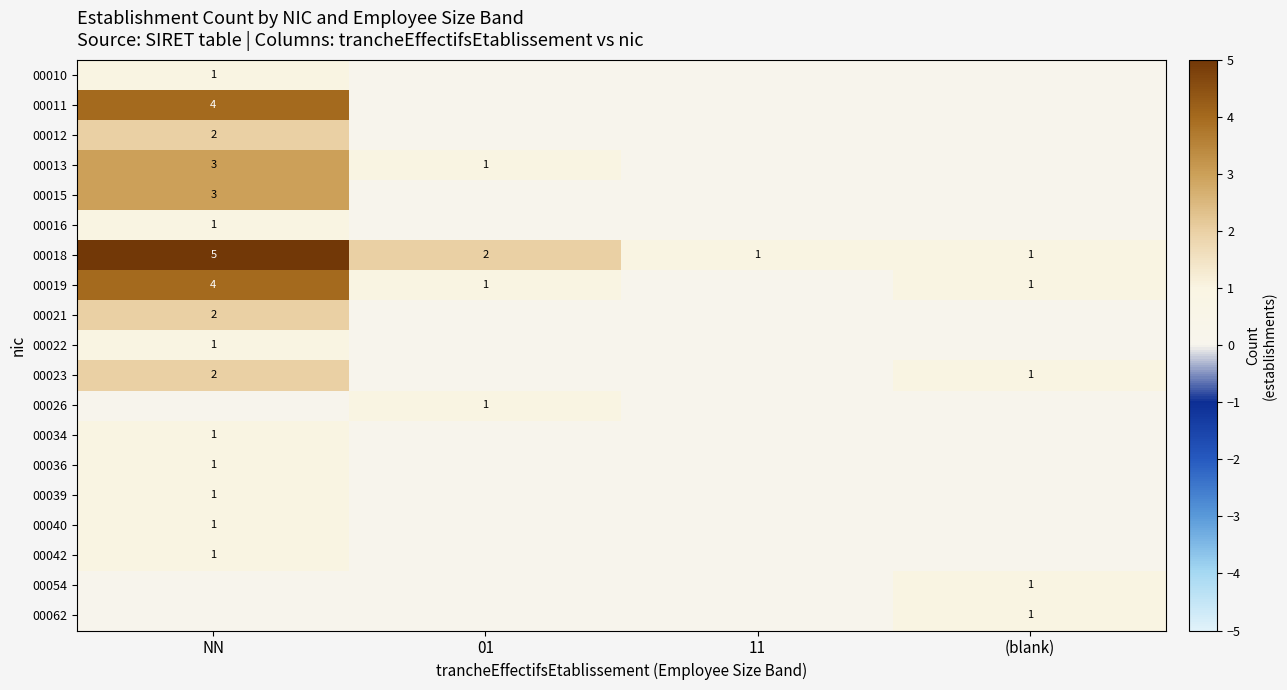

How many distinct data groups are displayed?

19